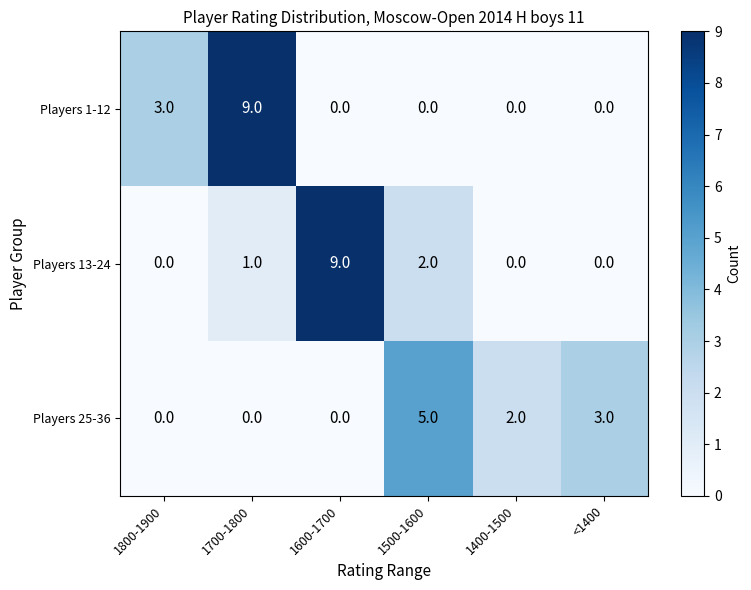

What is the difference between the maximum and minimum values in the Players 1-12 series?

9